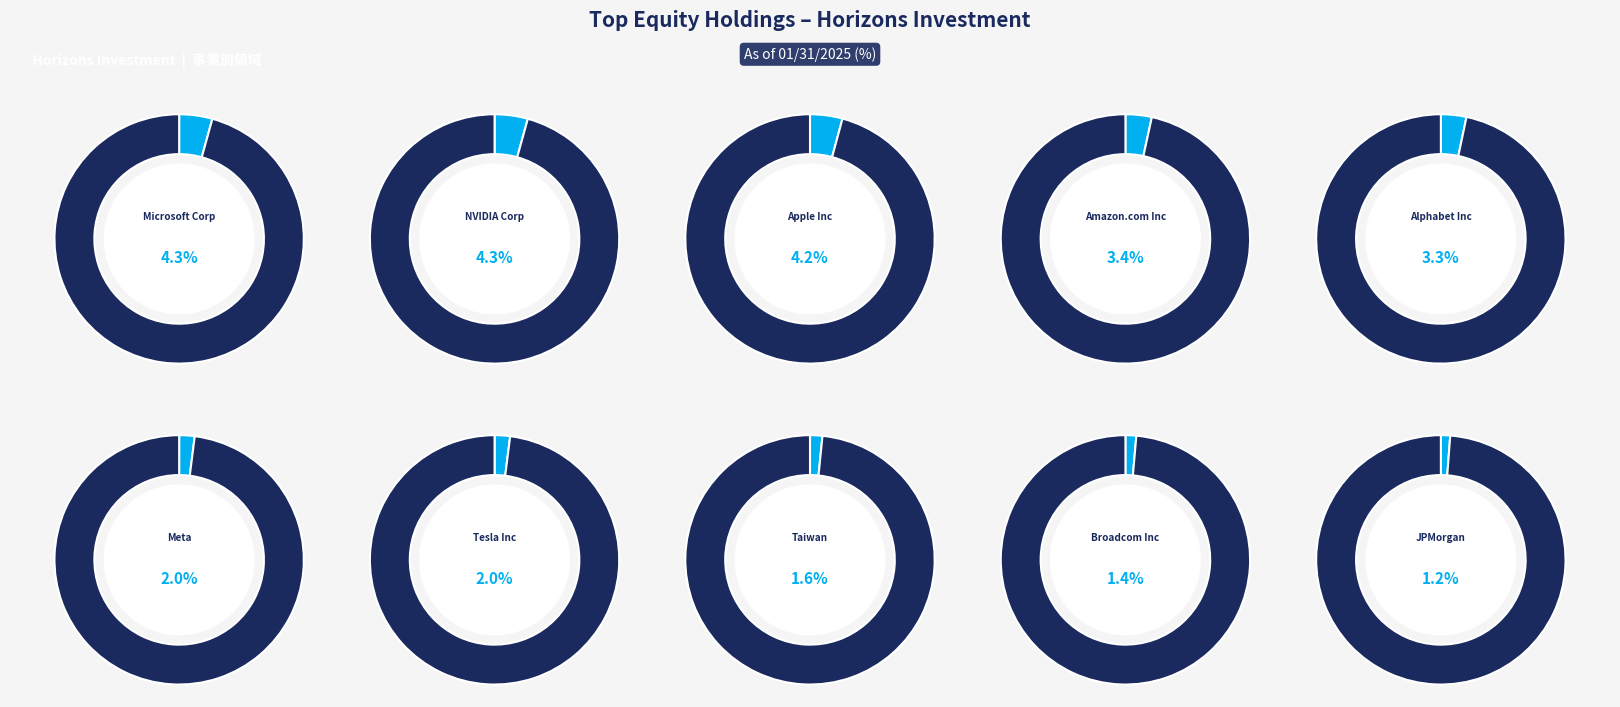

Approximately how many times larger is the value at JPMorgan Chase & Co compared to NVIDIA Corp?

0.3